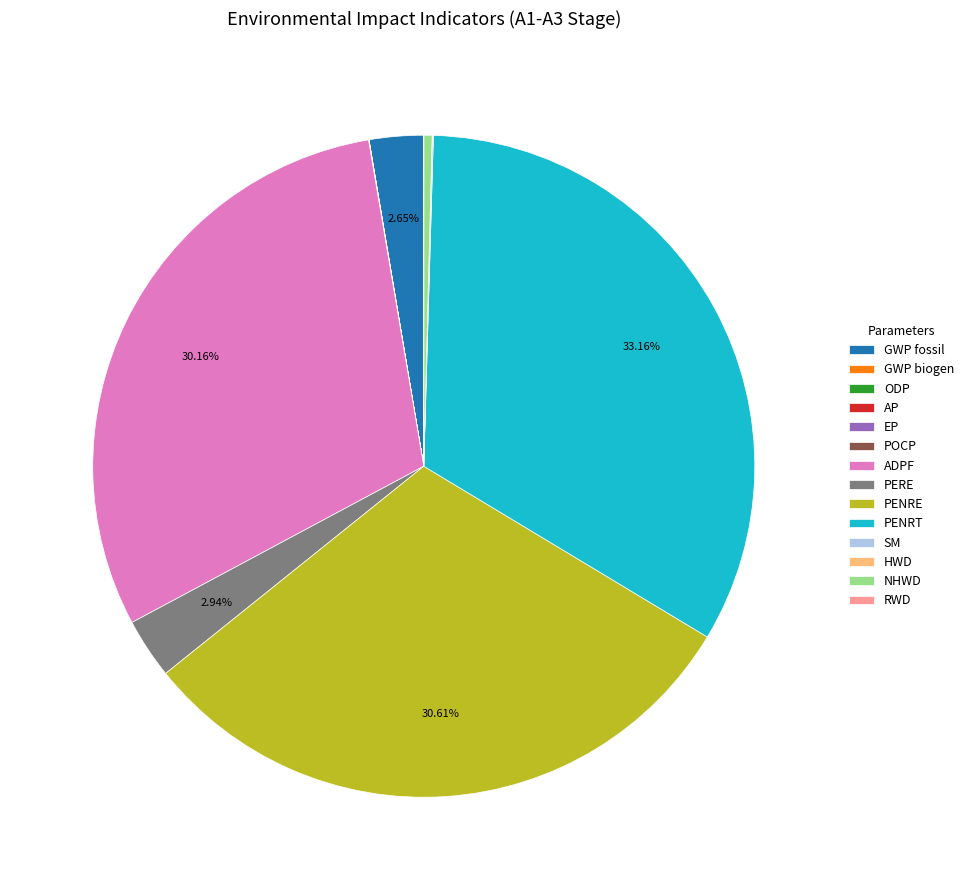

To the nearest percent, what is the average slice percentage?

7%